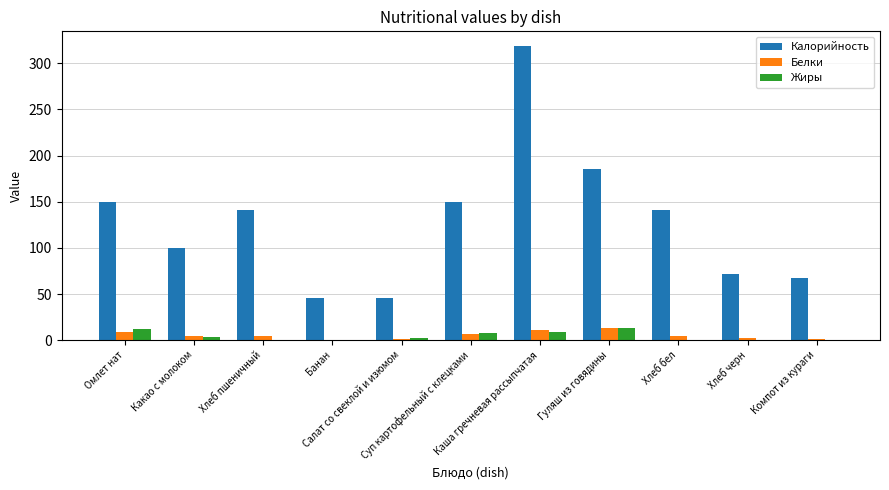

How many values in the Белки series exceed 4?

7